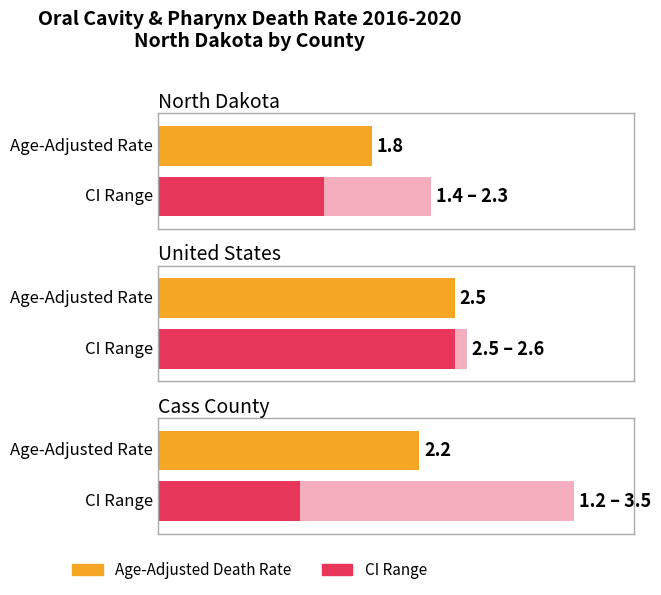

Which label corresponds to the largest value in the chart?

Cass County